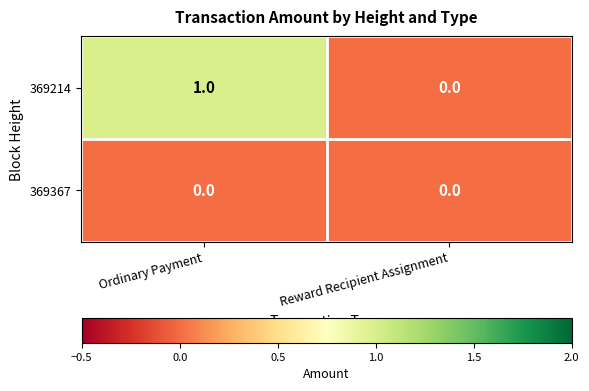

At Ordinary Payment, list the series in order from largest to smallest.

369214, 369367